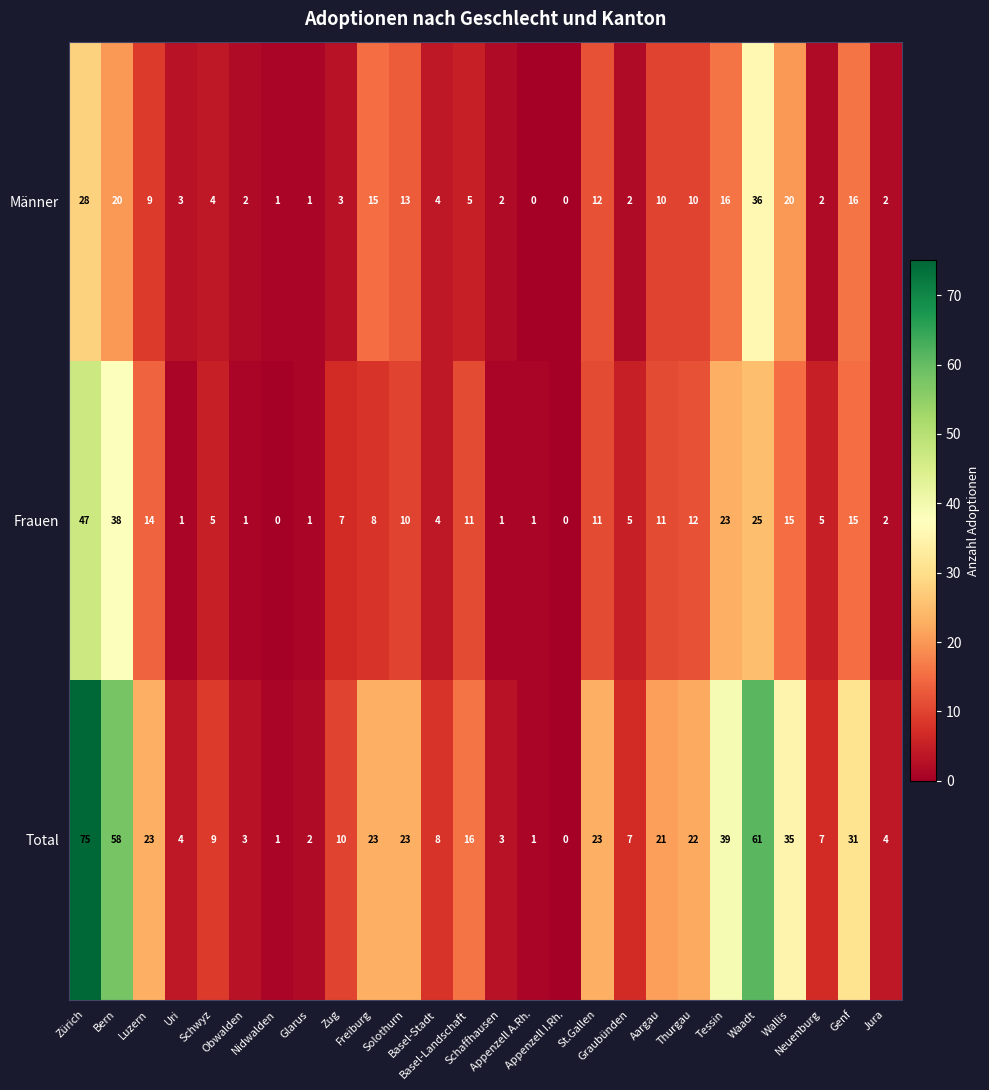

What is the highest value of the Total series?

75